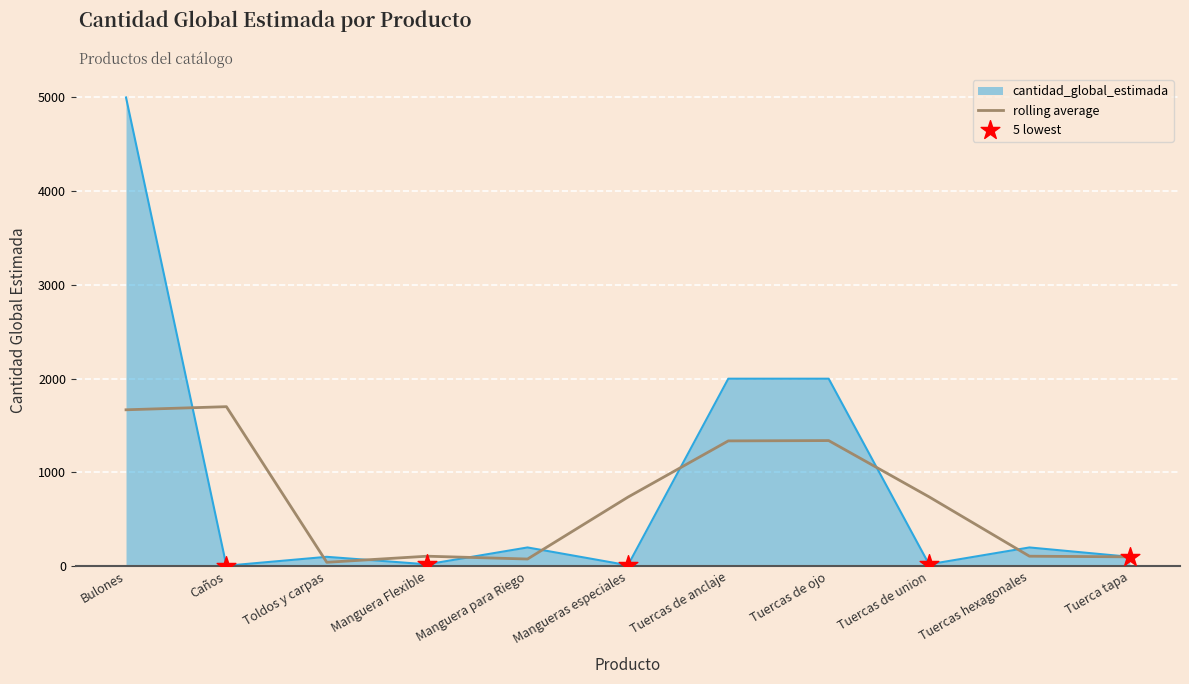

Which series has the largest range (max minus min)?

cantidad_global_estimada